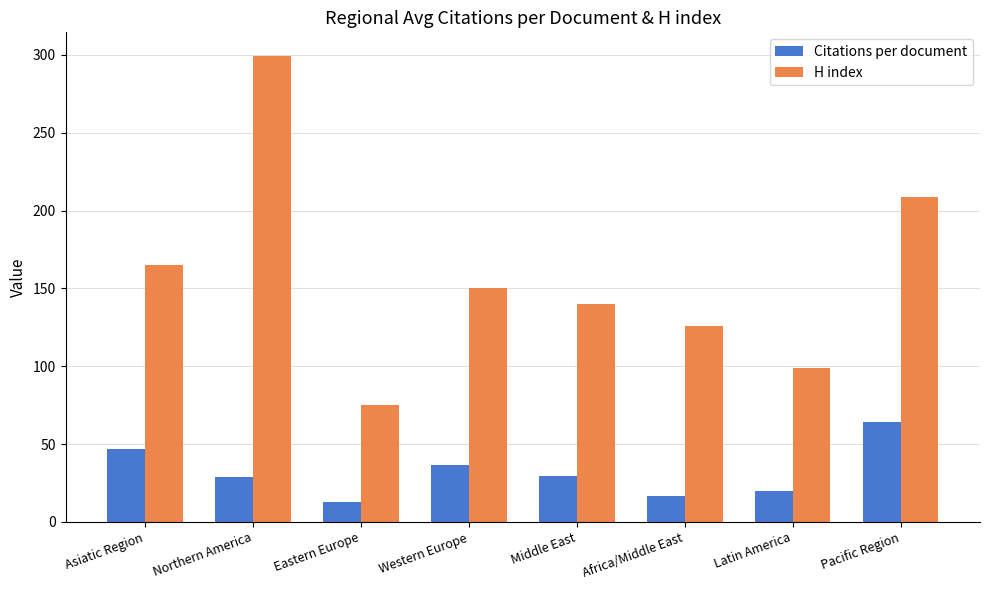

Which category has the highest value in the H index series?

Northern America